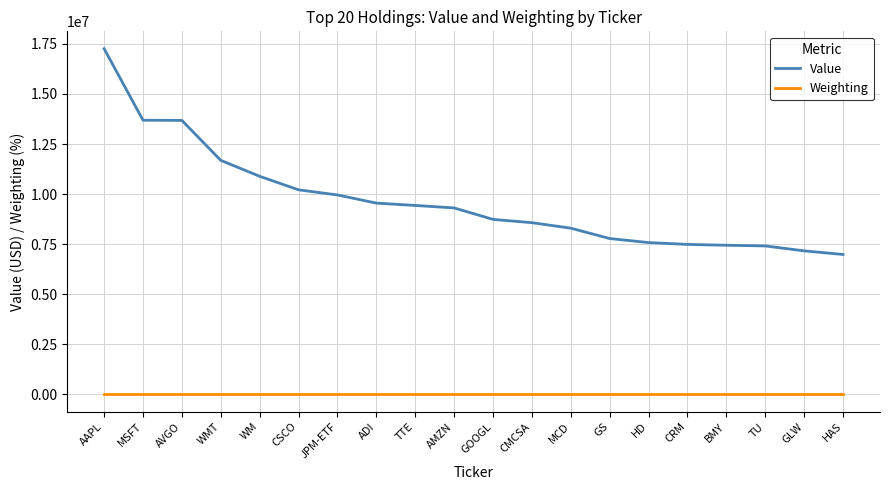

List the series in order of their overall mean, highest first.

Value, Weighting